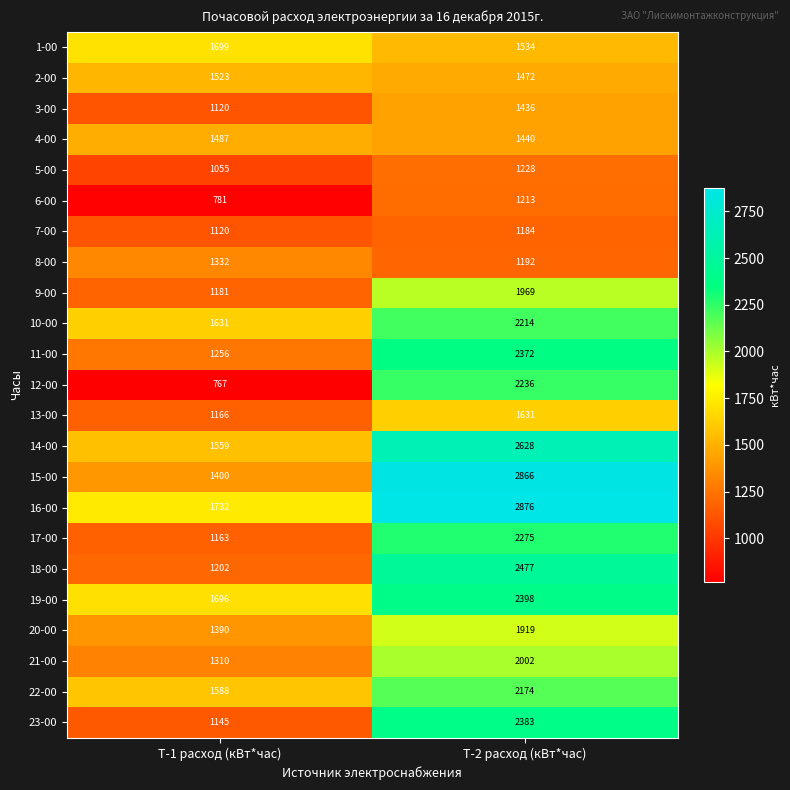

Rank the series by their maximum value, from lowest to highest.

7-00, 6-00, 5-00, 8-00, 3-00, 4-00, 2-00, 13-00, 1-00, 20-00, 9-00, 21-00, 22-00, 10-00, 12-00, 17-00, 11-00, 23-00, 19-00, 18-00, 14-00, 15-00, 16-00